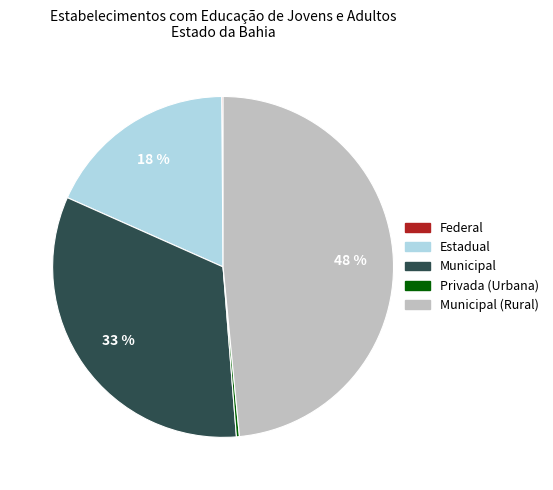

The Estadual slice represents 28% of the pie. True or false?

False